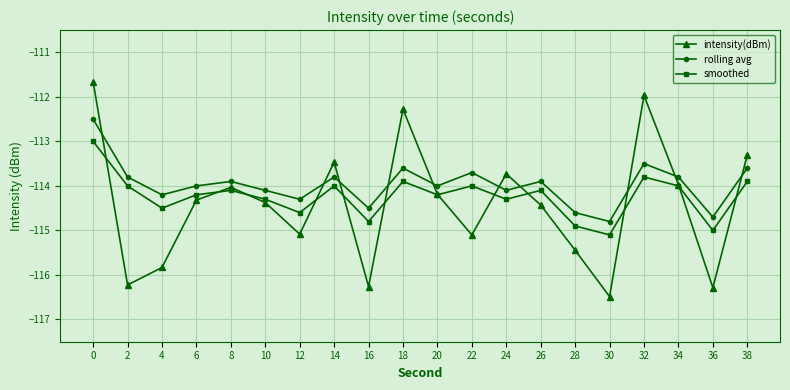

What is the difference between the maximum and minimum values in the rolling avg series?

2.3